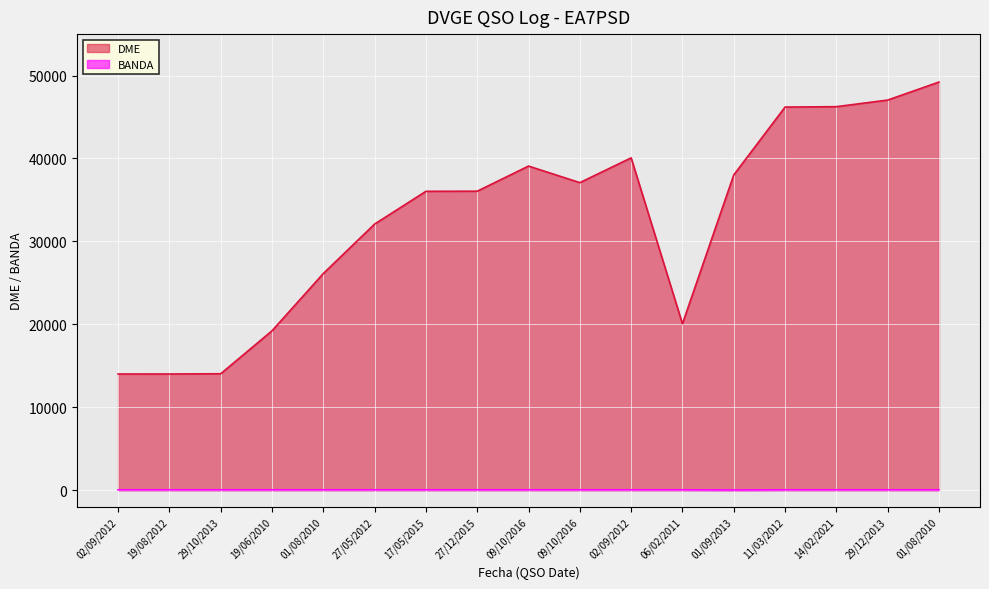

Which series changed the most between 27/05/2012 and 06/02/2011?

DME